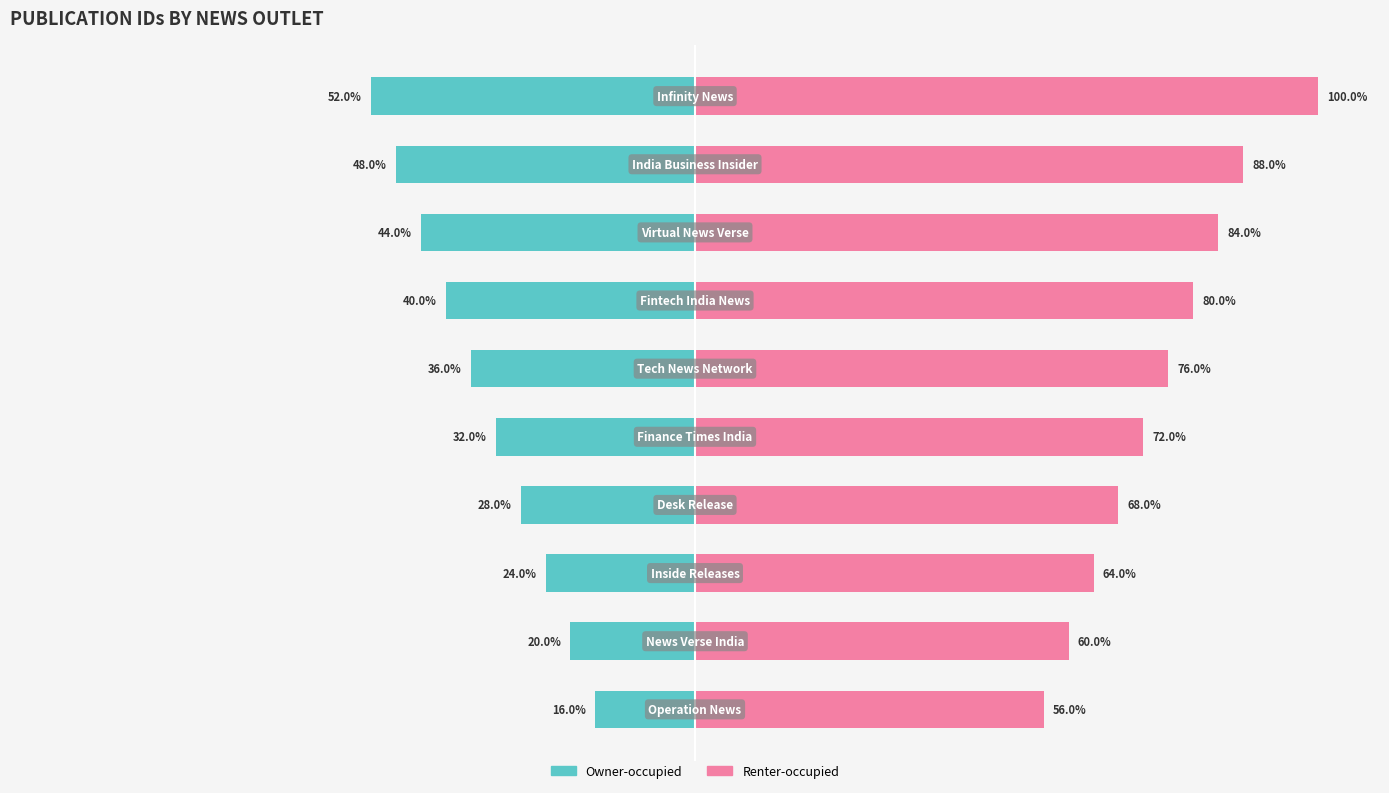

How many bars are there in total?

20